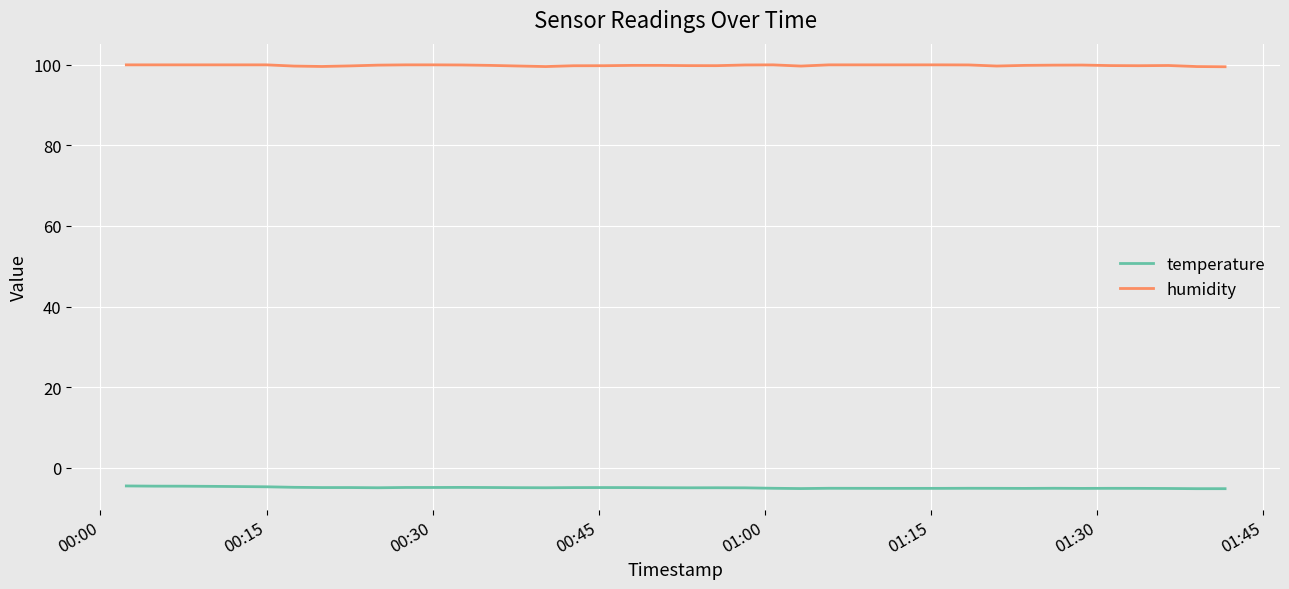

Which series has the largest total across all categories?

humidity